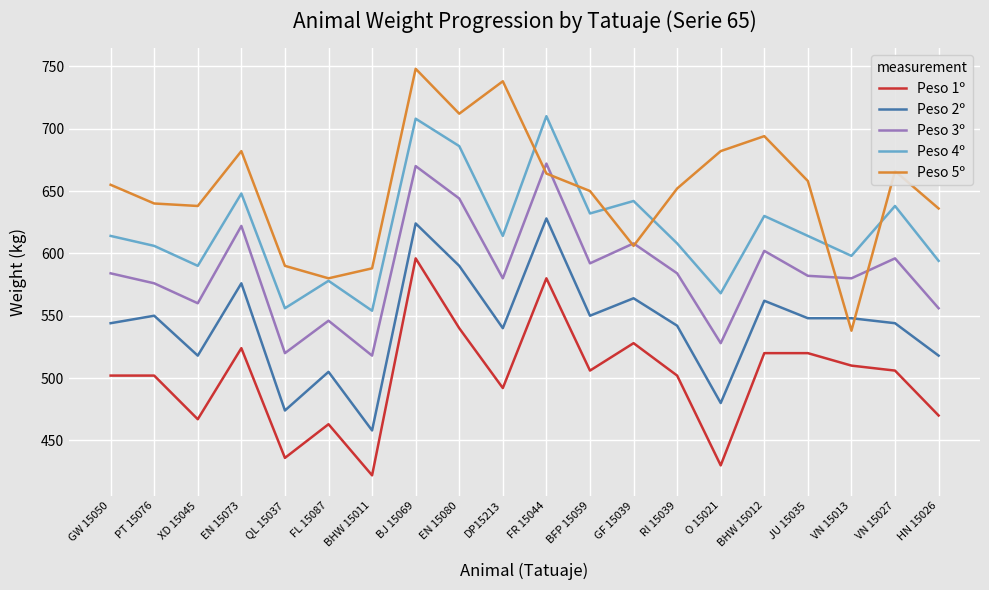

What is the sum of the Peso 3º values at HN 15026 and FL 15087?

1102